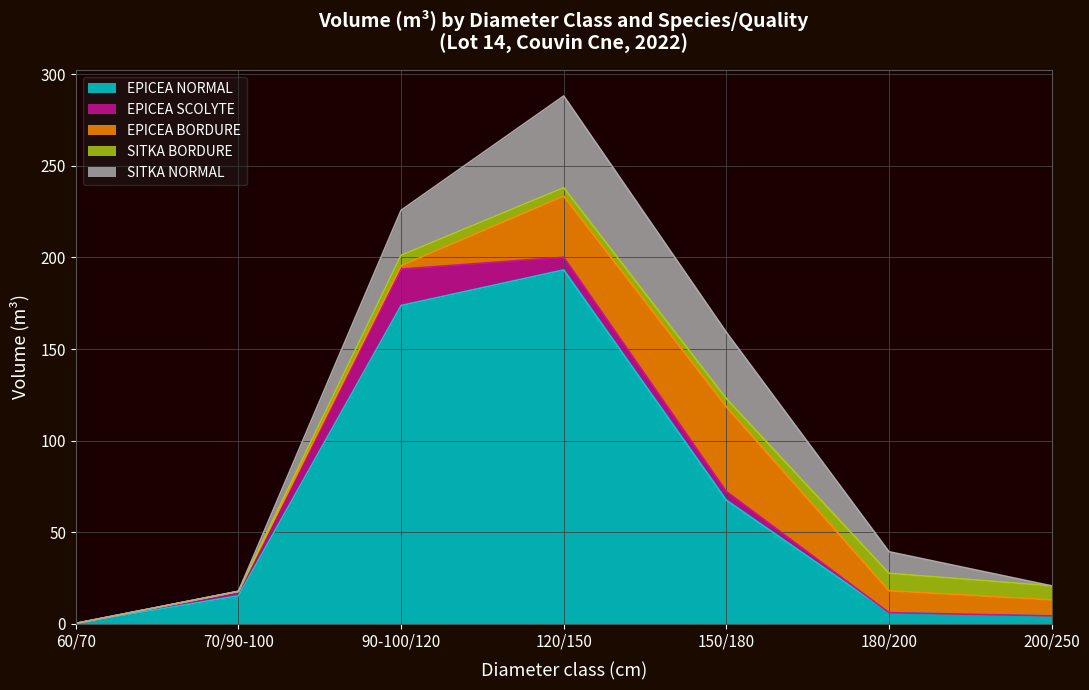

How many values in the SITKA BORDURE series exceed 4?

5